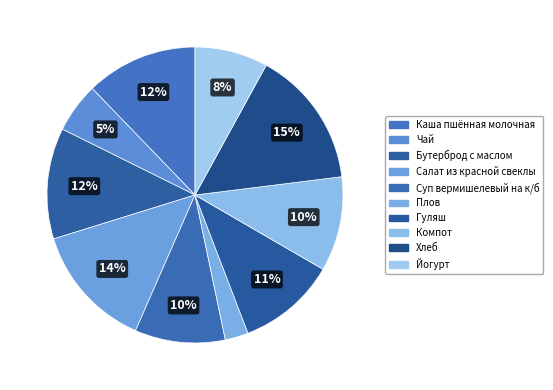

Which category has the smallest portion of the pie?

Плов